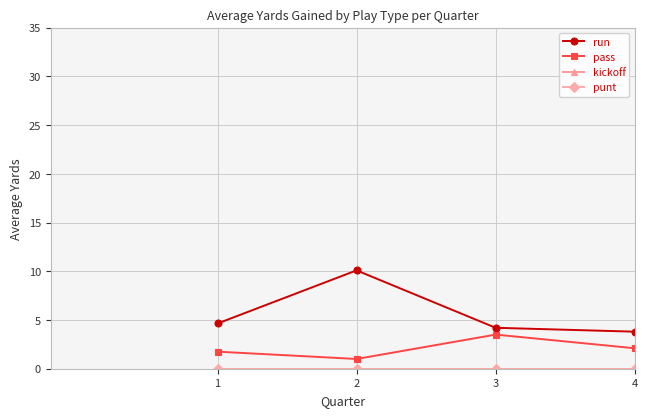

Is this an area chart (filled region under the line)?

No